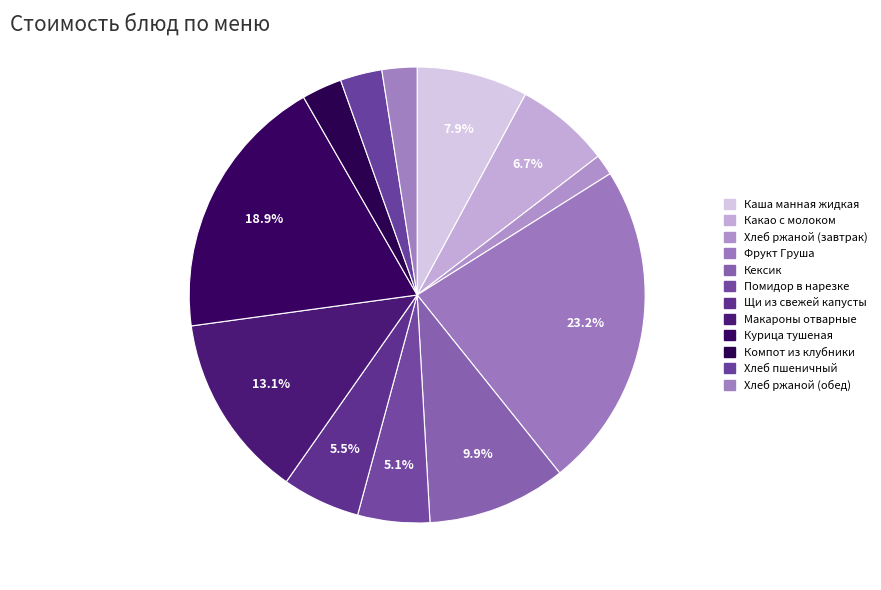

Do Щи из свежей капусты and Какао с молоком together represent more than half of the pie?

No